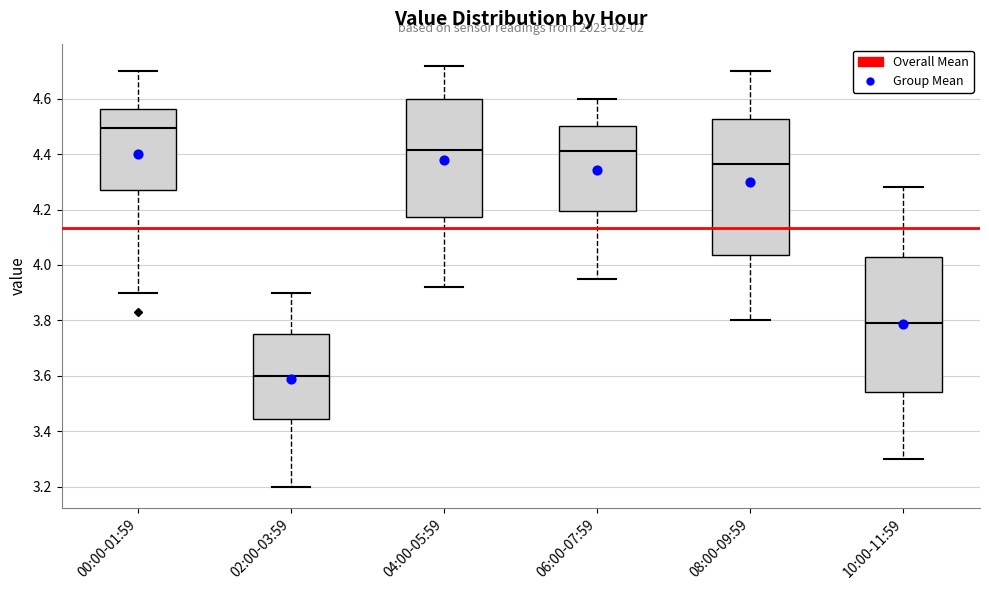

Reading left to right, read every box against the y-axis: the position of its median line, the range the box covers, and the ends of its whiskers. The values are not printed on the chart, so give them approximately, as read against the axis.

00:00-01:59: median 4.50, box 4.28 to 4.56, whiskers 3.90 to 4.70
02:00-03:59: median 3.60, box 3.44 to 3.76, whiskers 3.20 to 3.90
04:00-05:59: median 4.42, box 4.18 to 4.60, whiskers 3.92 to 4.72
06:00-07:59: median 4.42, box 4.20 to 4.50, whiskers 3.96 to 4.60
08:00-09:59: median 4.36, box 4.04 to 4.52, whiskers 3.80 to 4.70
10:00-11:59: median 3.80, box 3.54 to 4.02, whiskers 3.30 to 4.28